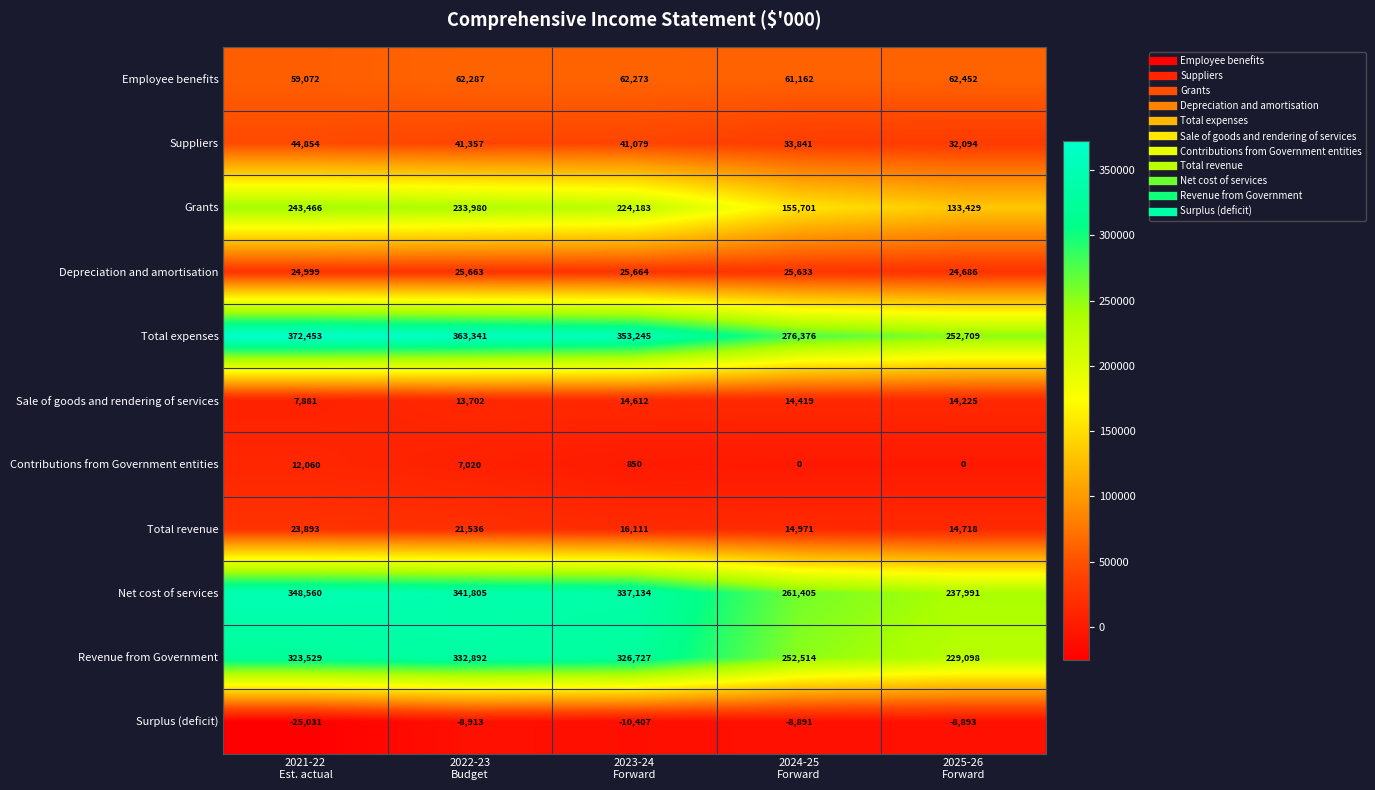

What is the spread (max minus min) of values at 2023-24
Forward?

363652